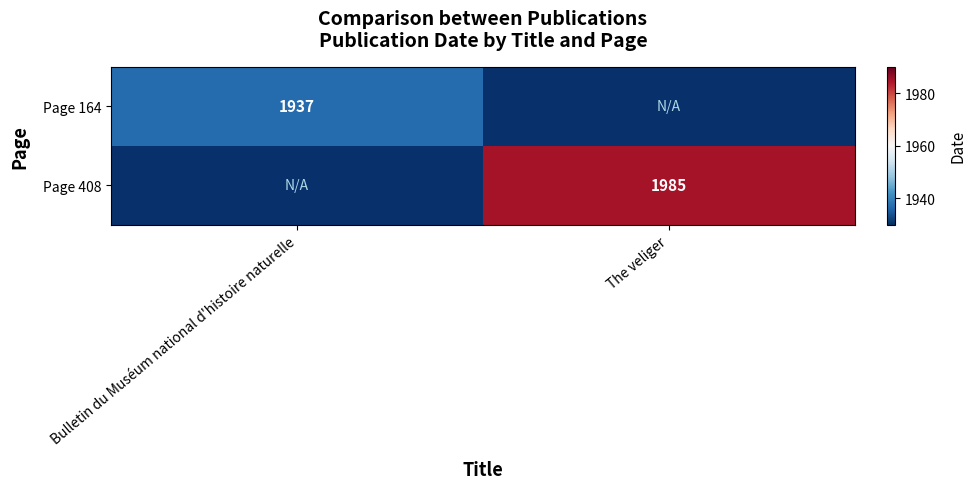

What is the smallest value displayed?

1937.0